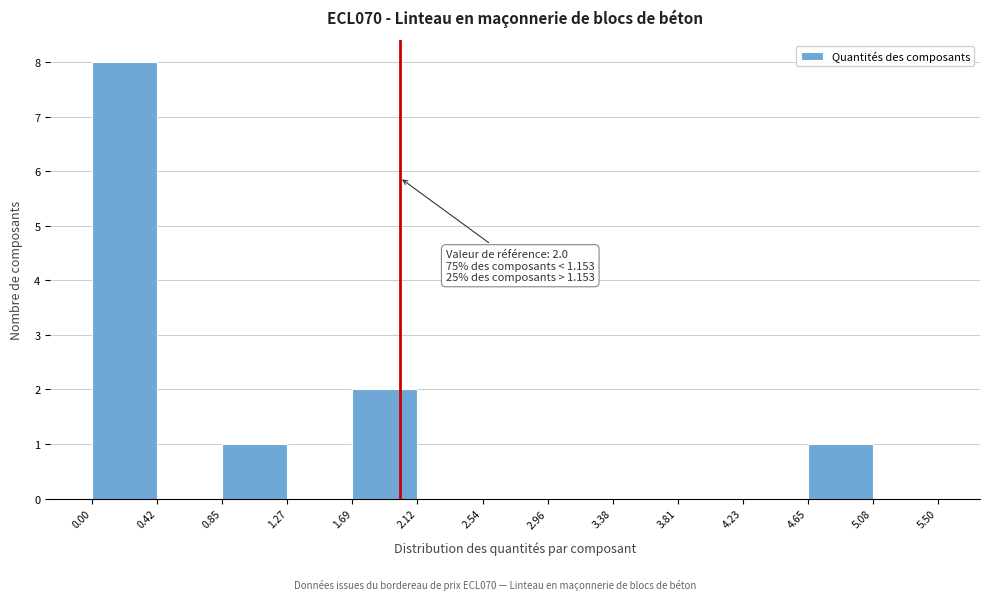

Which range on the x-axis has the tallest bar?

0.00 to 0.42